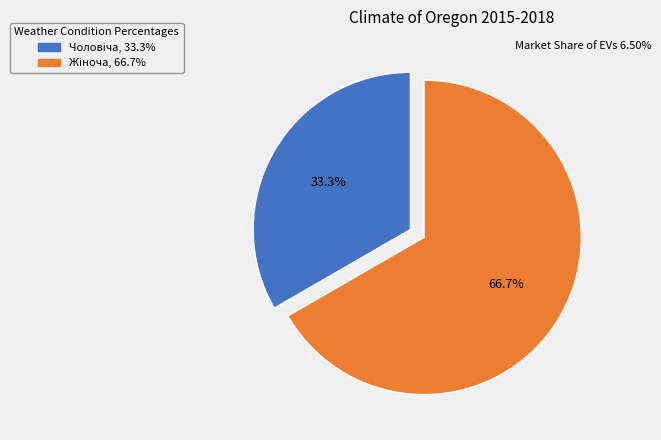

Count the number of slices in the pie.

2